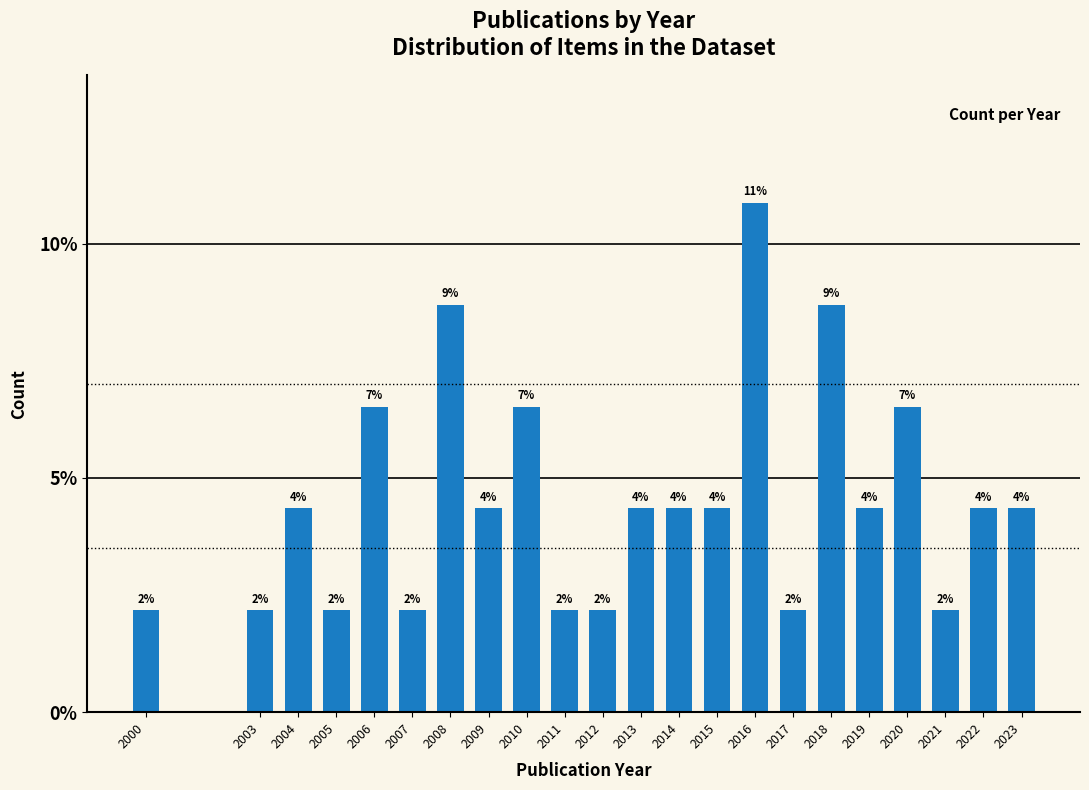

Are the bars horizontal?

No